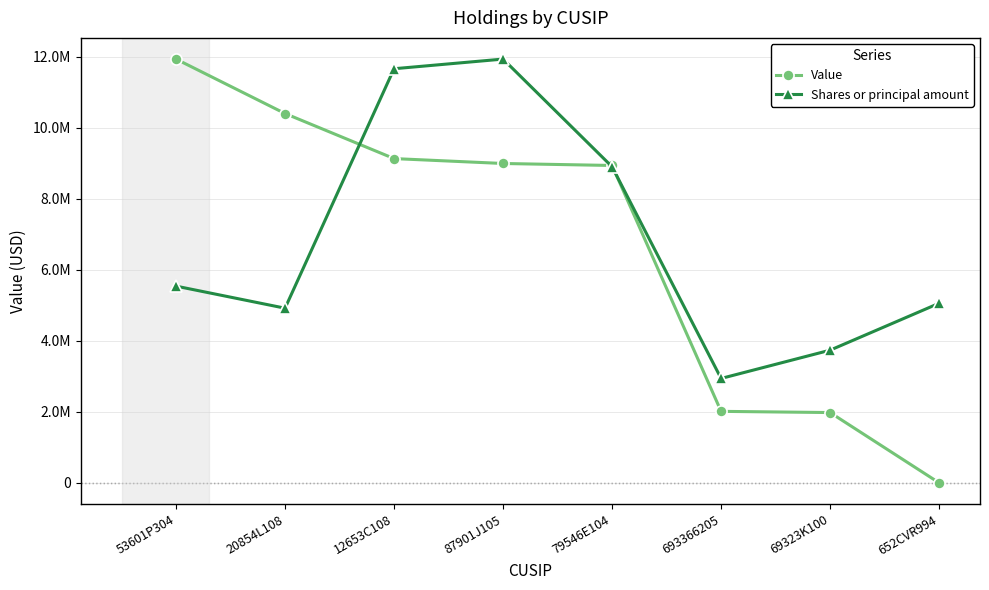

How many values in the Value series exceed 8992000?

3